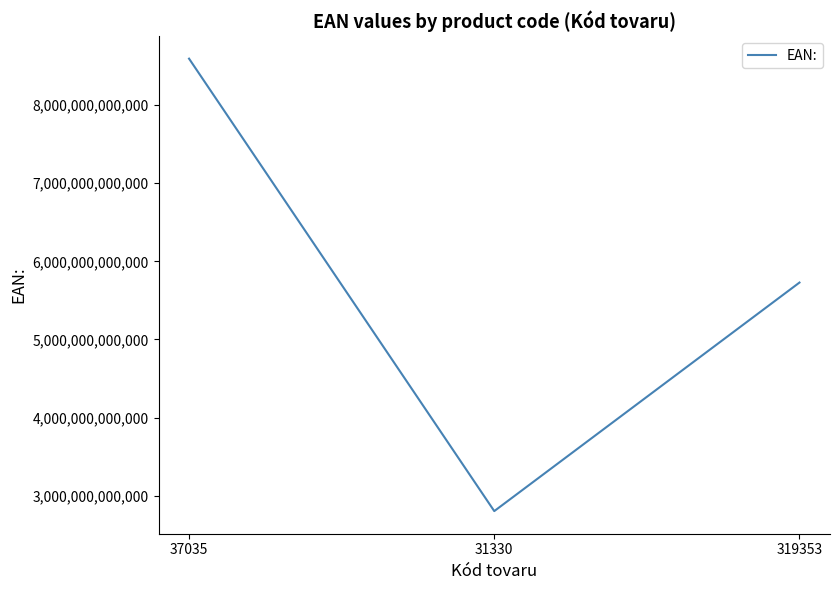

What is the difference between the values at 319353 and 37035?

2865803450468